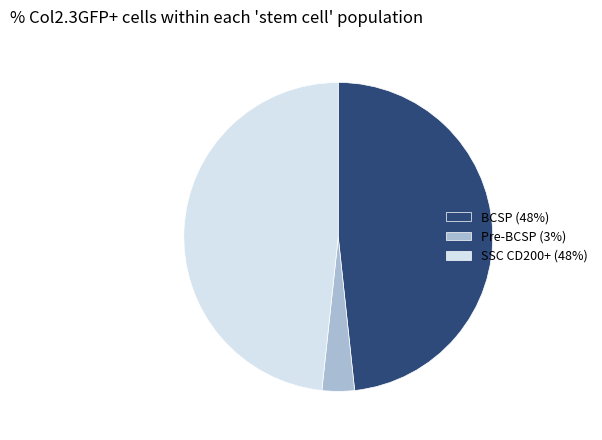

Is there any slice that represents more than half of the pie?

No